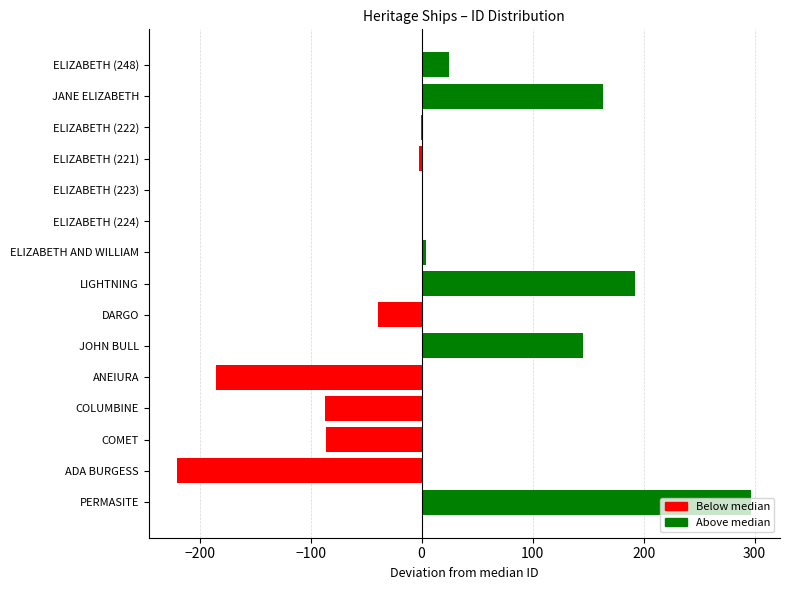

What is the sum of all values?

207